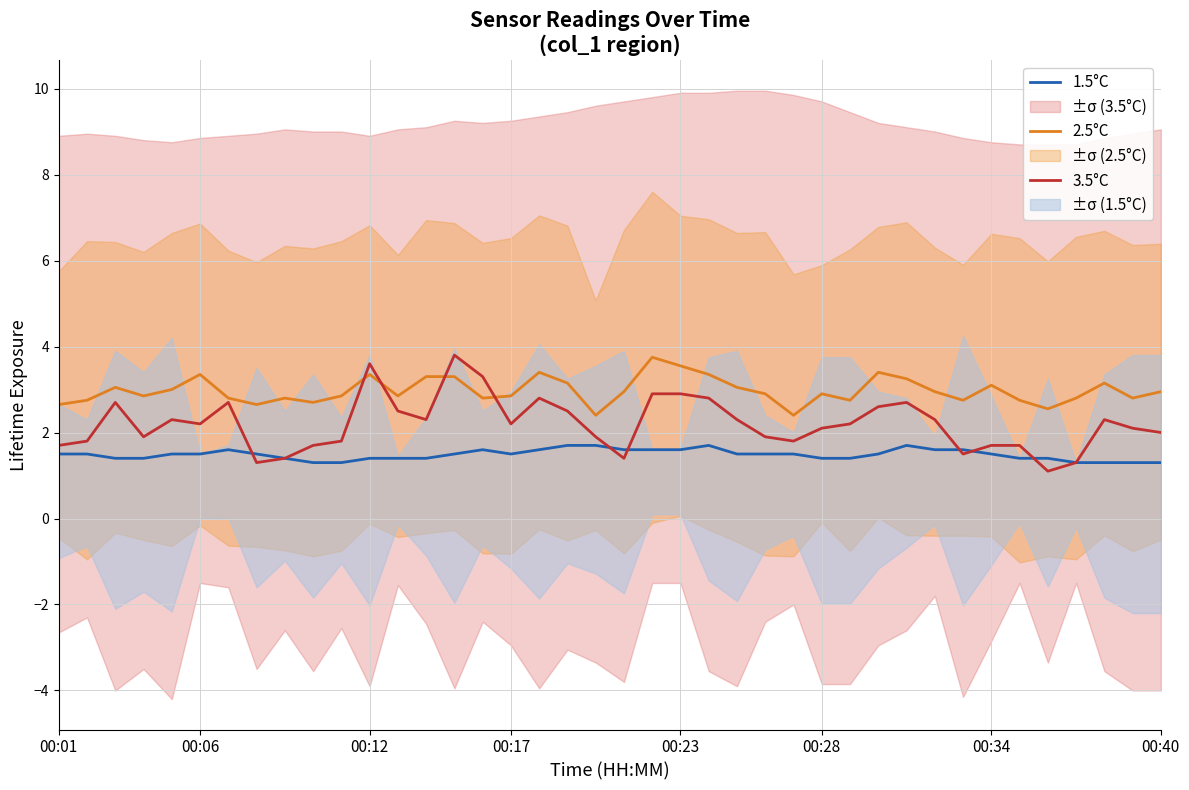

Which category has the lowest value in the 2.5°C series?

19